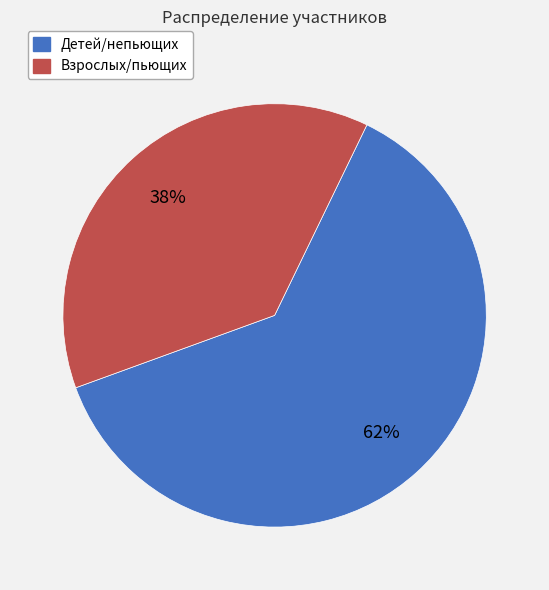

True or false: Взрослых/пьющих accounts for 38% of the total.

True